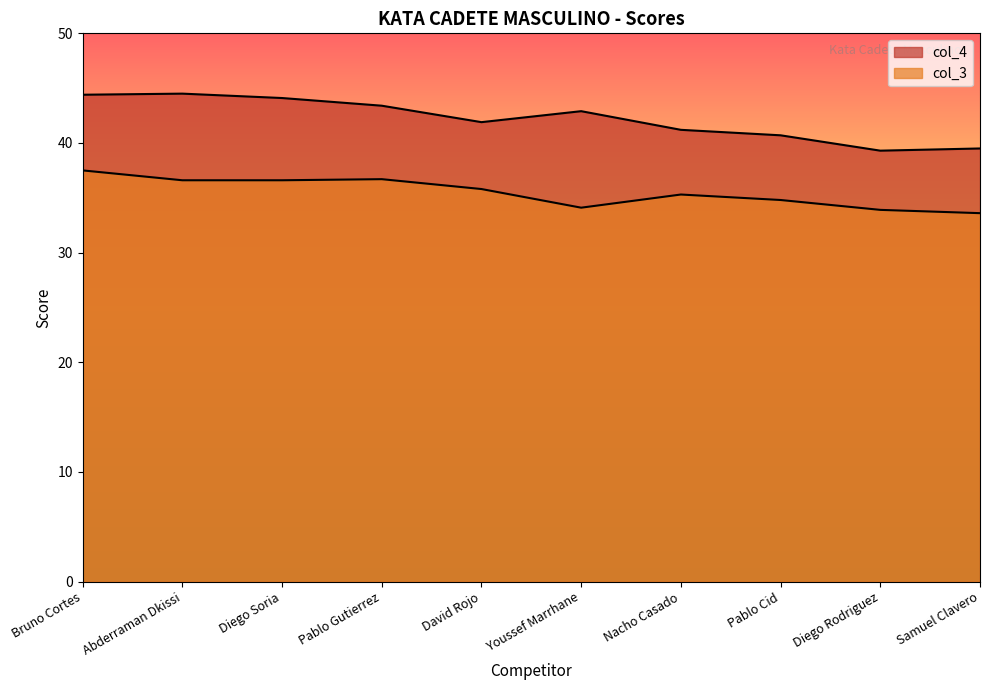

Rank the series by their maximum value, from highest to lowest.

col_4, col_3